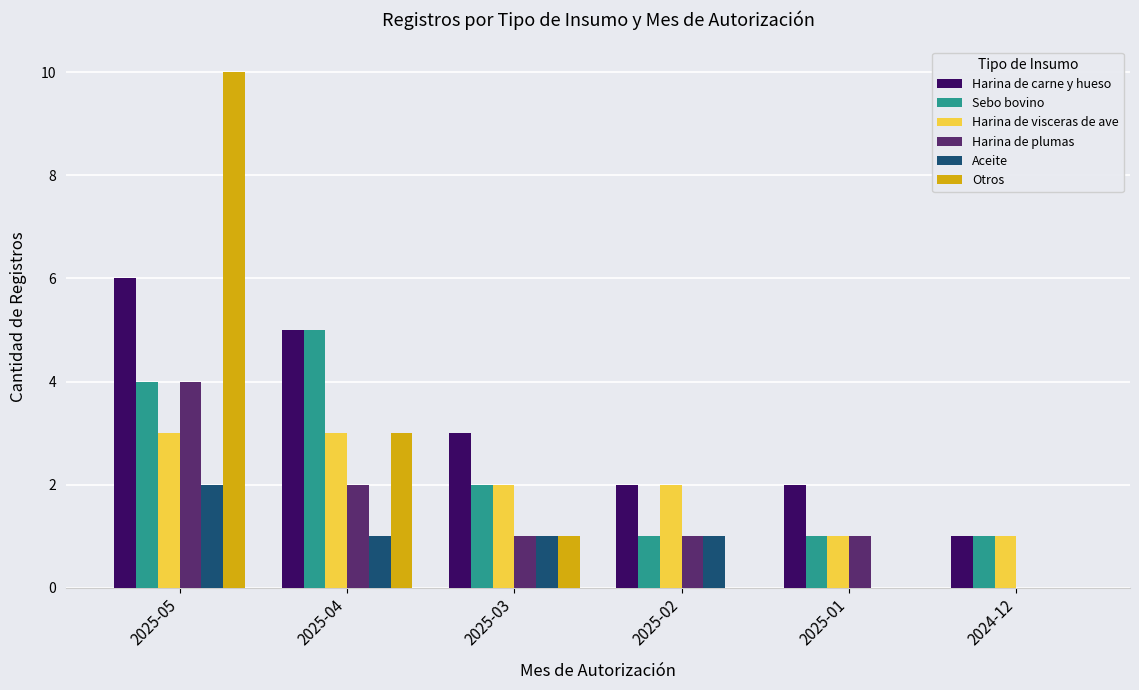

What is the total value across all series at 2025-05?

29